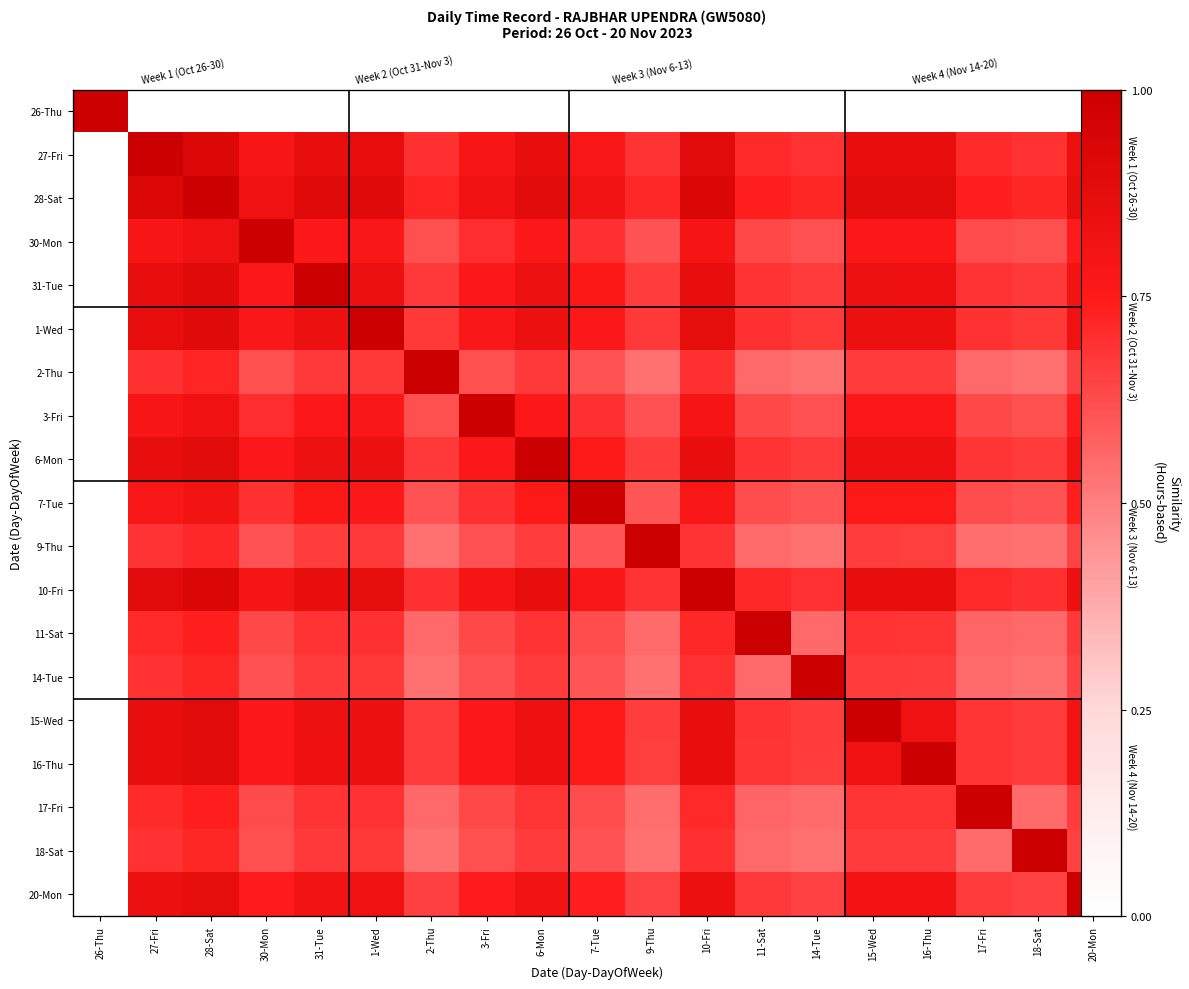

At how many categories does at least one series exceed 0?

19